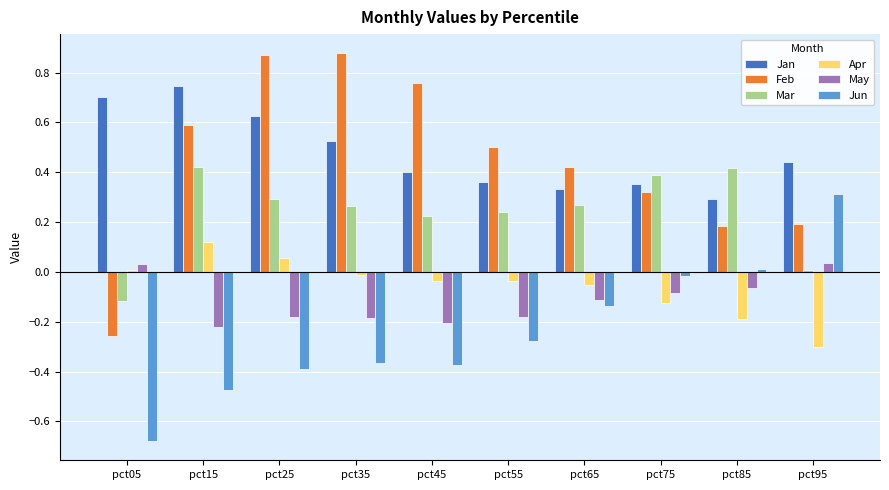

The May series shows -0.2 at pct25. True or false?

True